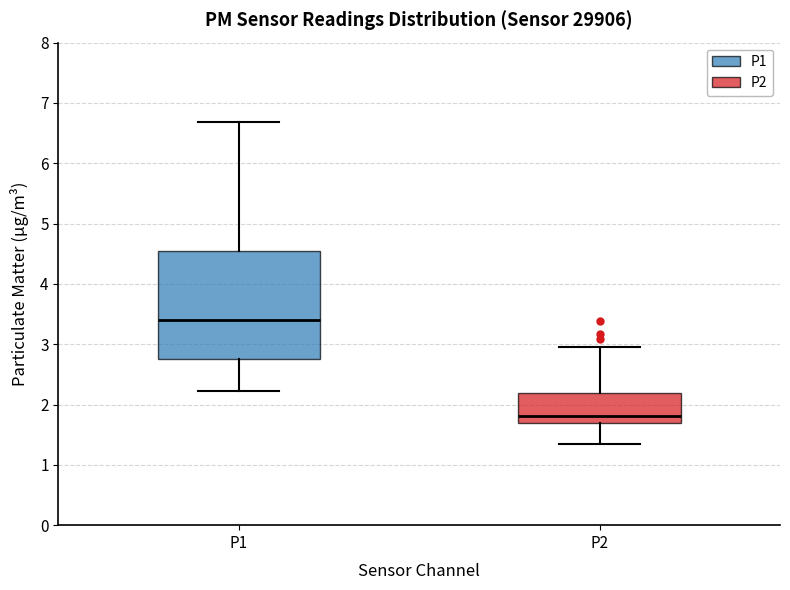

Which box's median line is the highest?

P1